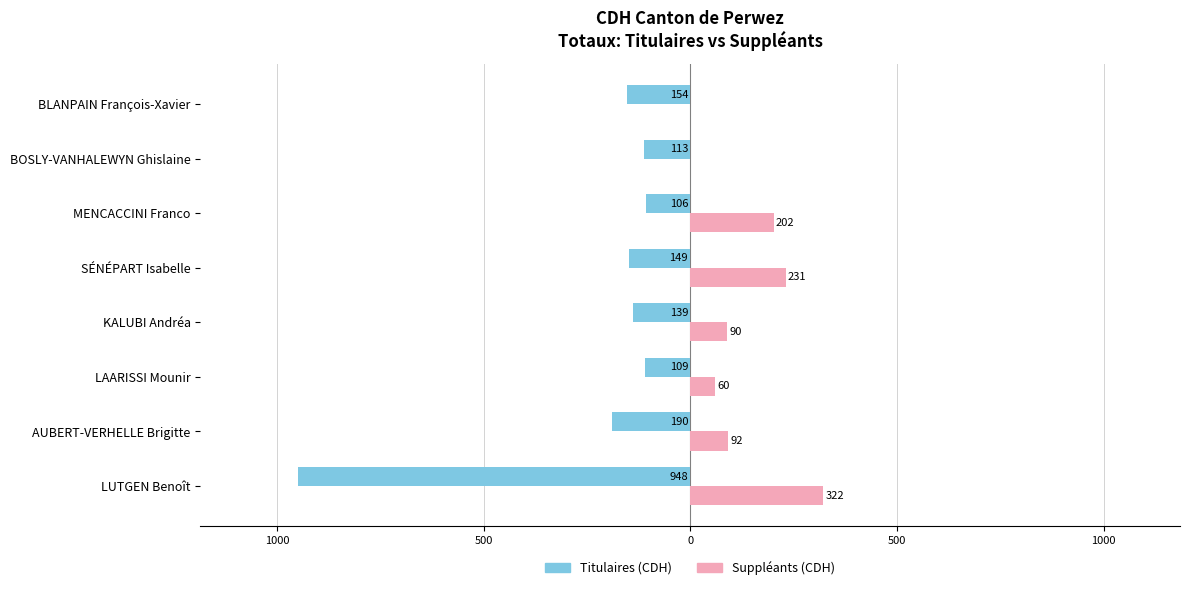

How many bars are there in each group?

2